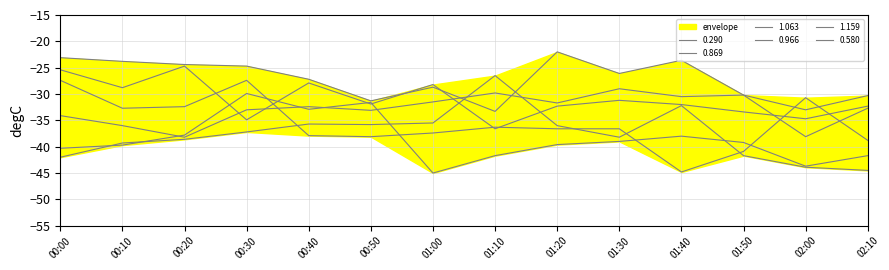

Where do 1.063 and 0.966 first cross each other?

01:00 and 01:10